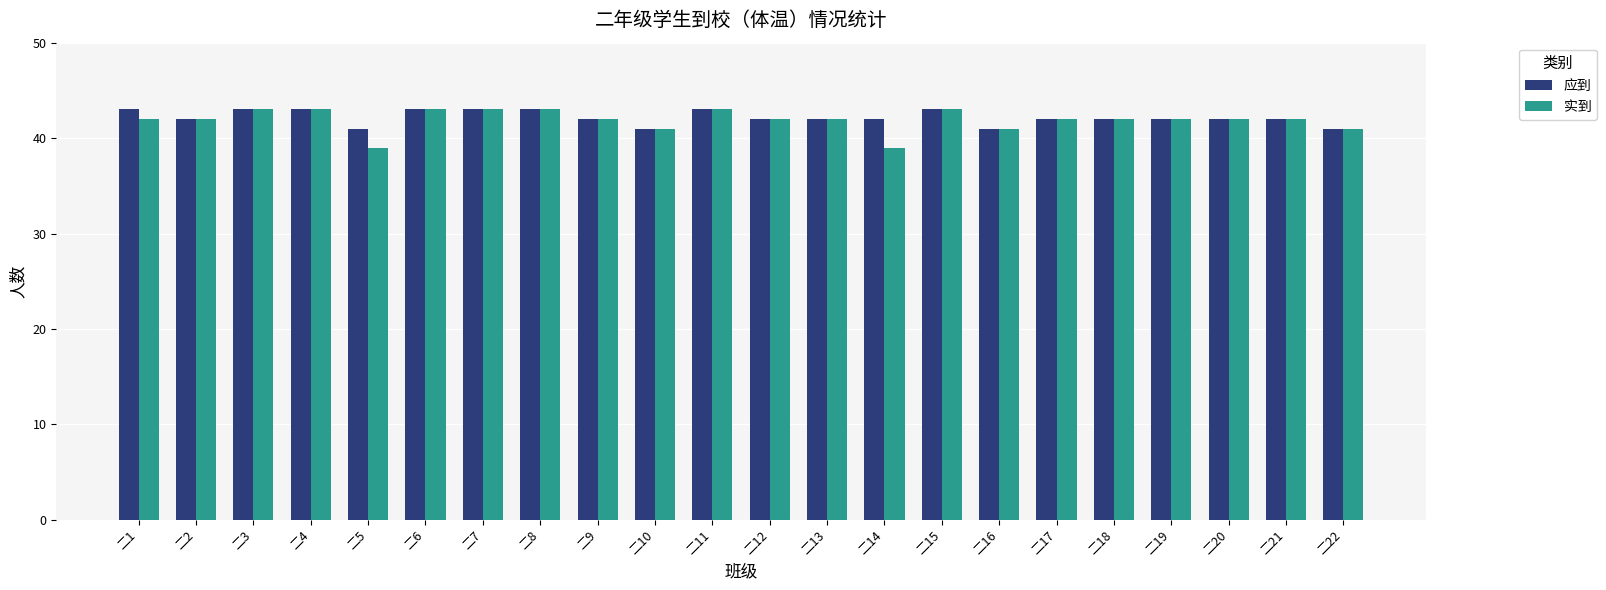

Reading left to right, extract all data points from this chart.

应到: 二1=43	二2=42	二3=43	二4=43	二5=41	二6=43	二7=43	二8=43	二9=42	二10=41	二11=43	二12=42	二13=42	二14=42	二15=43	二16=41	二17=42	二18=42	二19=42	二20=42	二21=42	二22=41
实到: 二1=42	二2=42	二3=43	二4=43	二5=39	二6=43	二7=43	二8=43	二9=42	二10=41	二11=43	二12=42	二13=42	二14=39	二15=43	二16=41	二17=42	二18=42	二19=42	二20=42	二21=42	二22=41